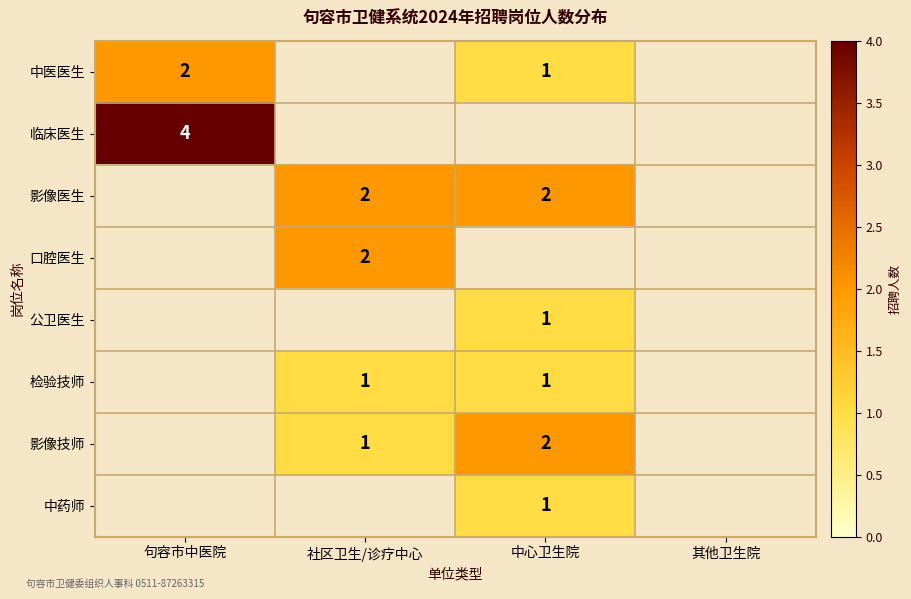

What is the smallest value displayed?

1.0